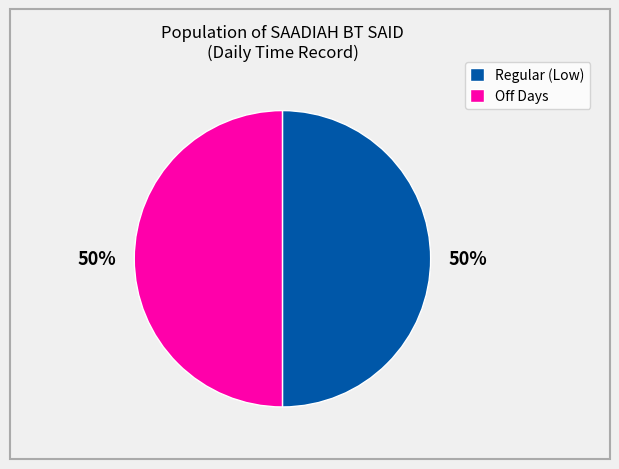

Is the sum of Regular (Low) and Off Days greater than half?

Yes